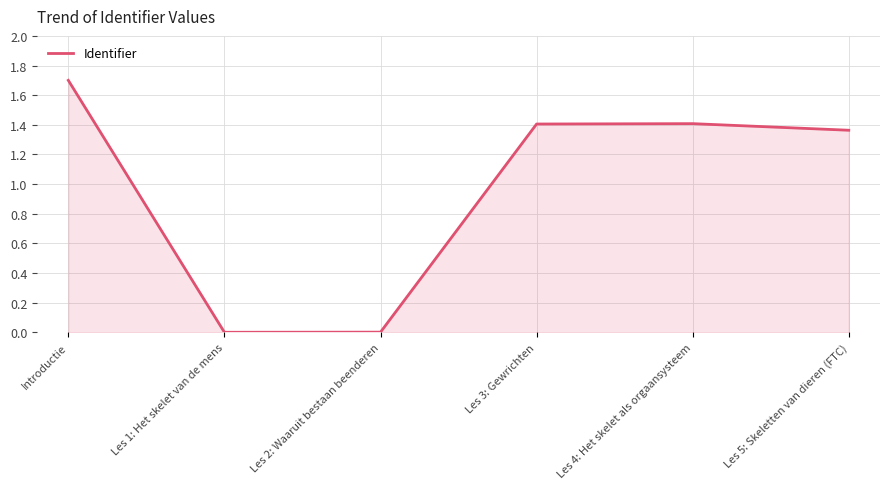

The value at Les 5: Skeletten van dieren (FTC) is 1.4. True or false?

True